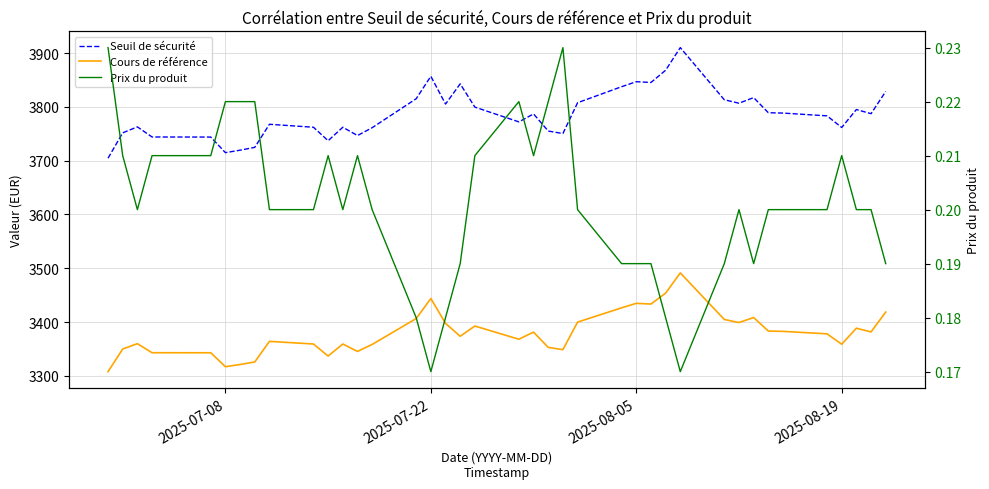

How many interior local peaks does the Cours de référence series have?

10